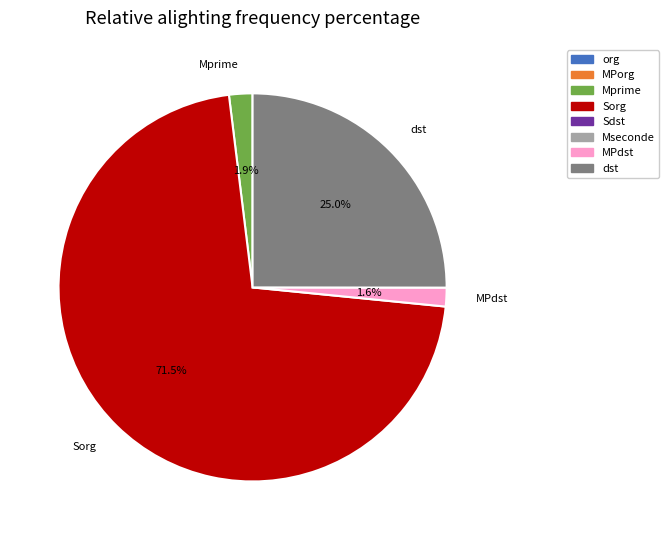

Combined, do MPdst and Mprime account for over 50%?

No